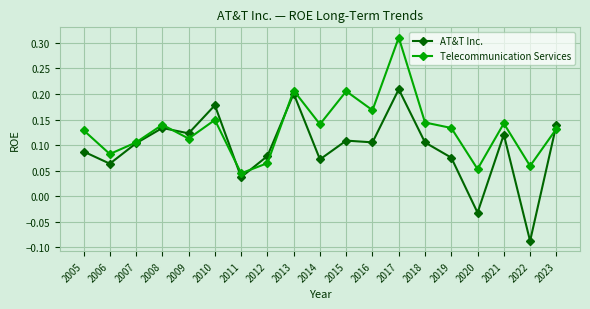

Between 2005 and 2016, which series saw the biggest shift?

Telecommunication Services